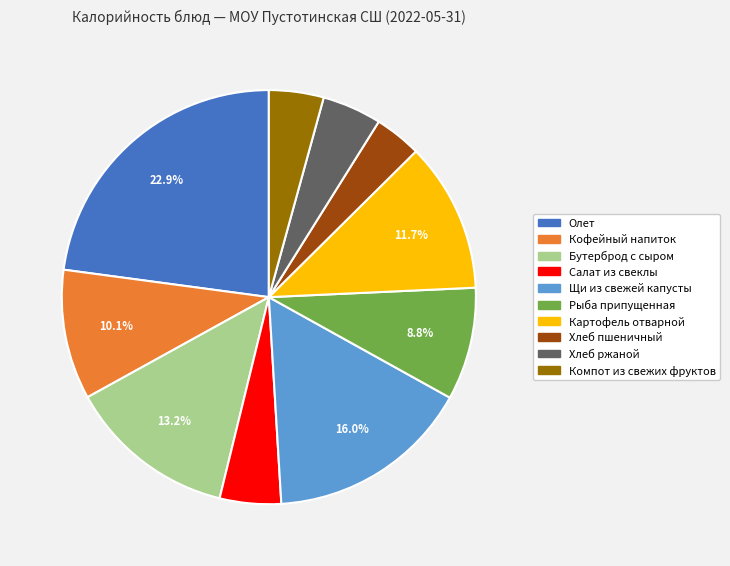

What is the ratio of the value at Салат из свеклы to the value at Хлеб ржаной?

1.0